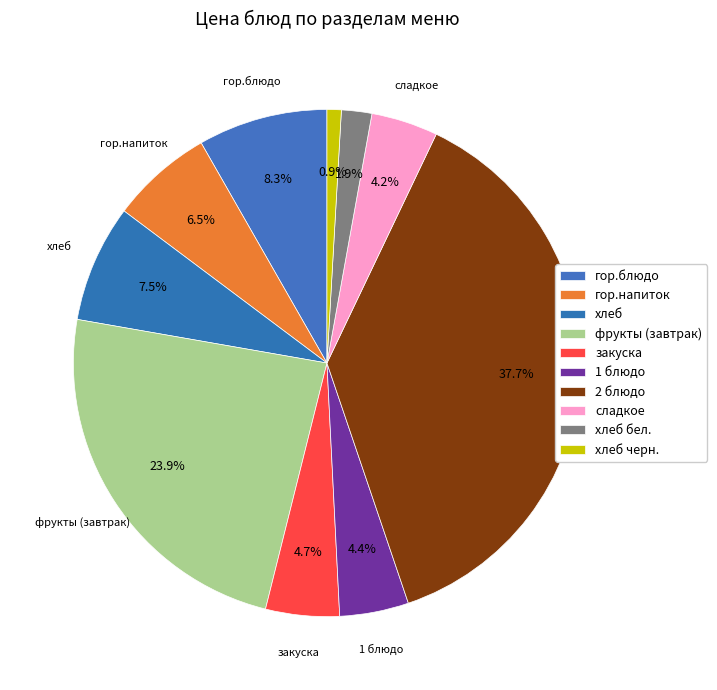

What percentage is the гор.блюдо slice, to the nearest percent?

8%